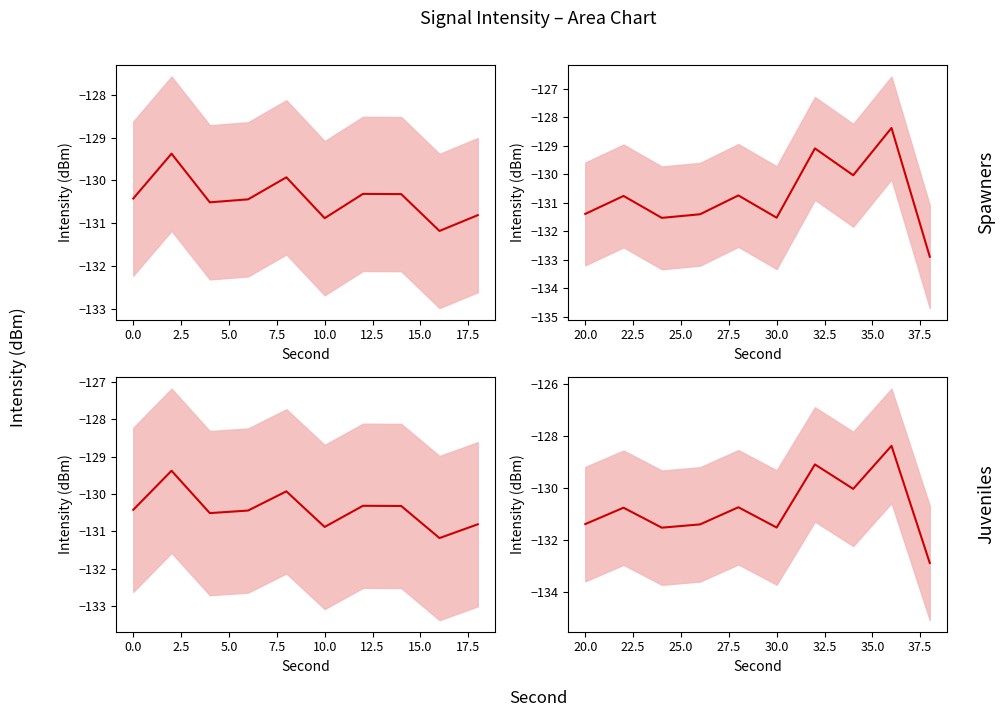

What is the sum of all Panel 3 – Juveniles (Left) mean values?

-1304.2